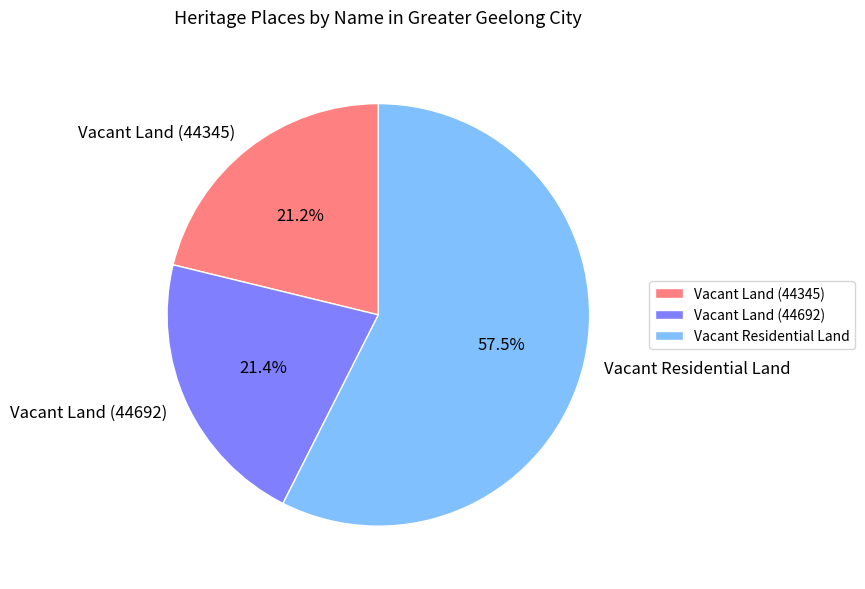

Is the sum of Vacant Land (44345) and Vacant Residential Land greater than half?

Yes